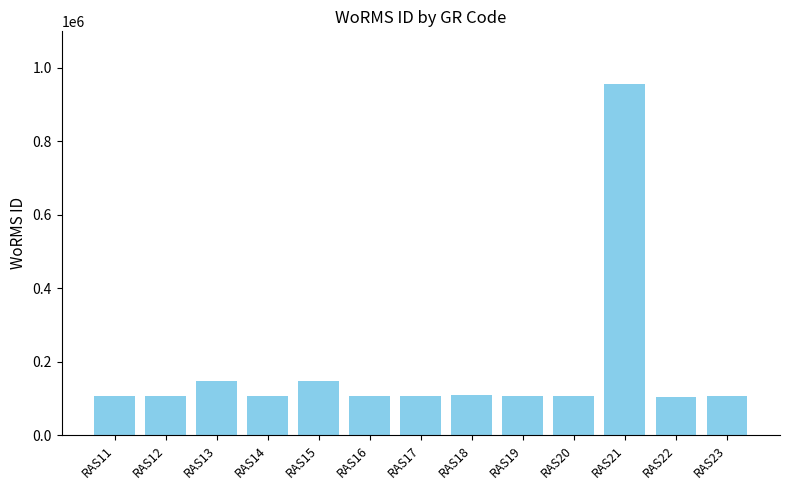

Approximately how many times larger is the value at RAS18 compared to RAS11?

1.0